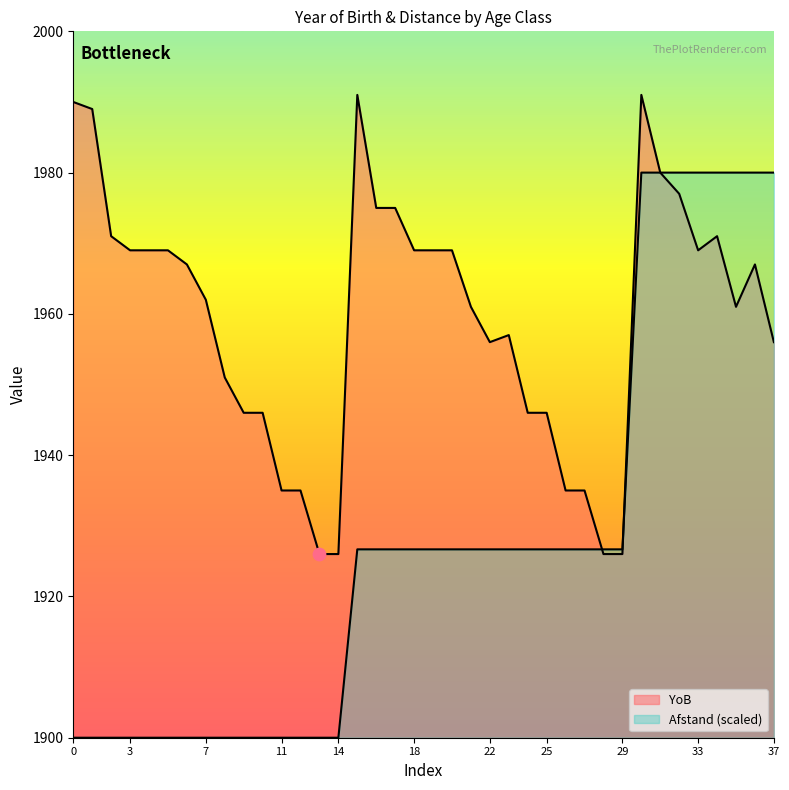

Which series contains the highest Y value?

YoB